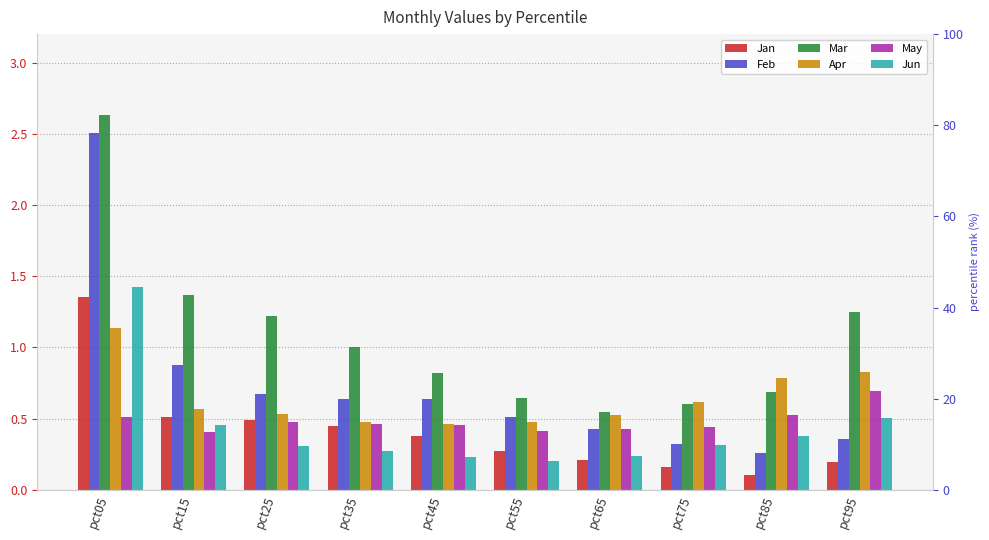

True or false: May has a value of 0.8 at pct75.

False